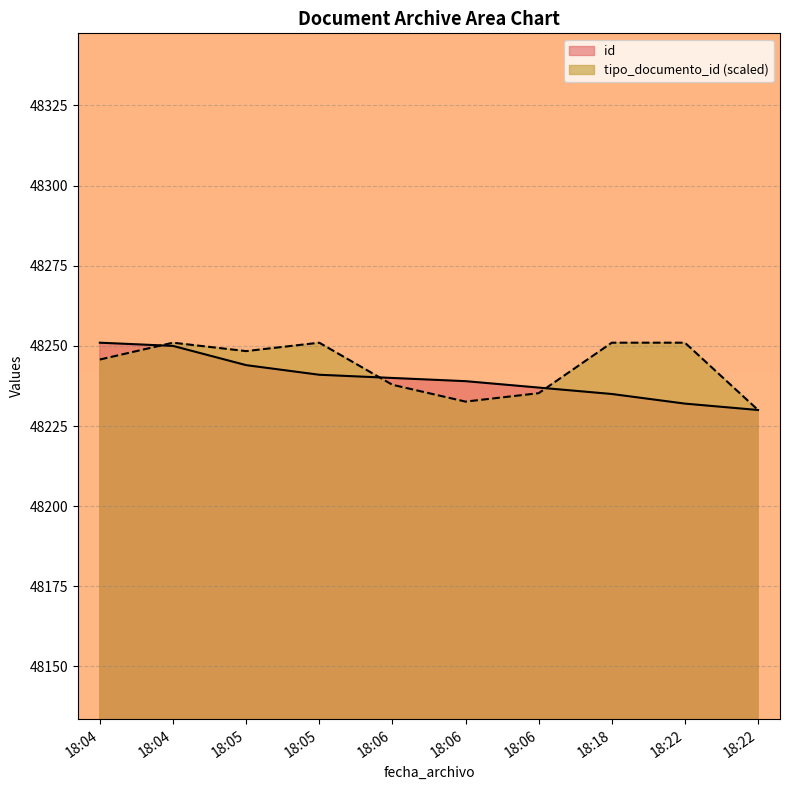

Reading right to left, list all the values displayed in this chart.

id: 48230.0	48232.0	48235.0	48237.0	48239.0	48240.0	48241.0	48244.0	48250.0	48251.0
tipo_documento_id: 48230.0	48251.0	48251.0	48235.2	48232.6	48237.9	48251.0	48248.4	48251.0	48245.8